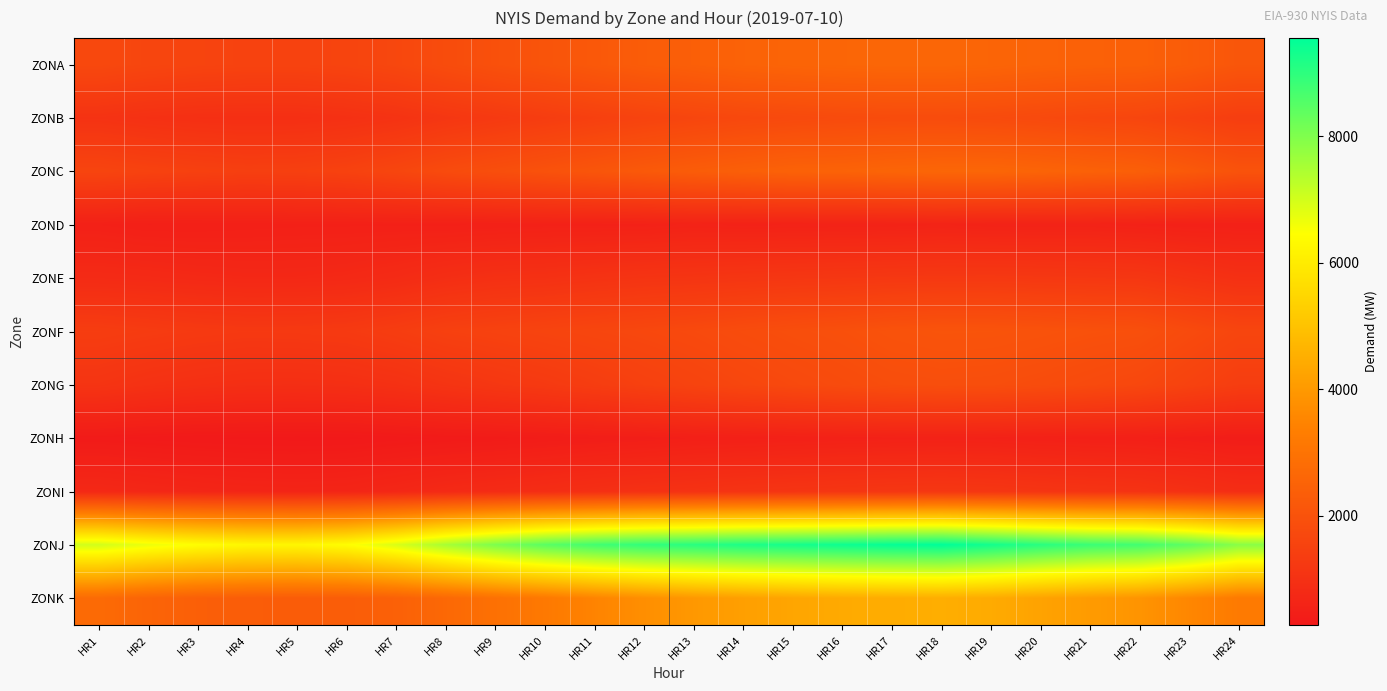

Which category has the lowest value across all series?

HR5